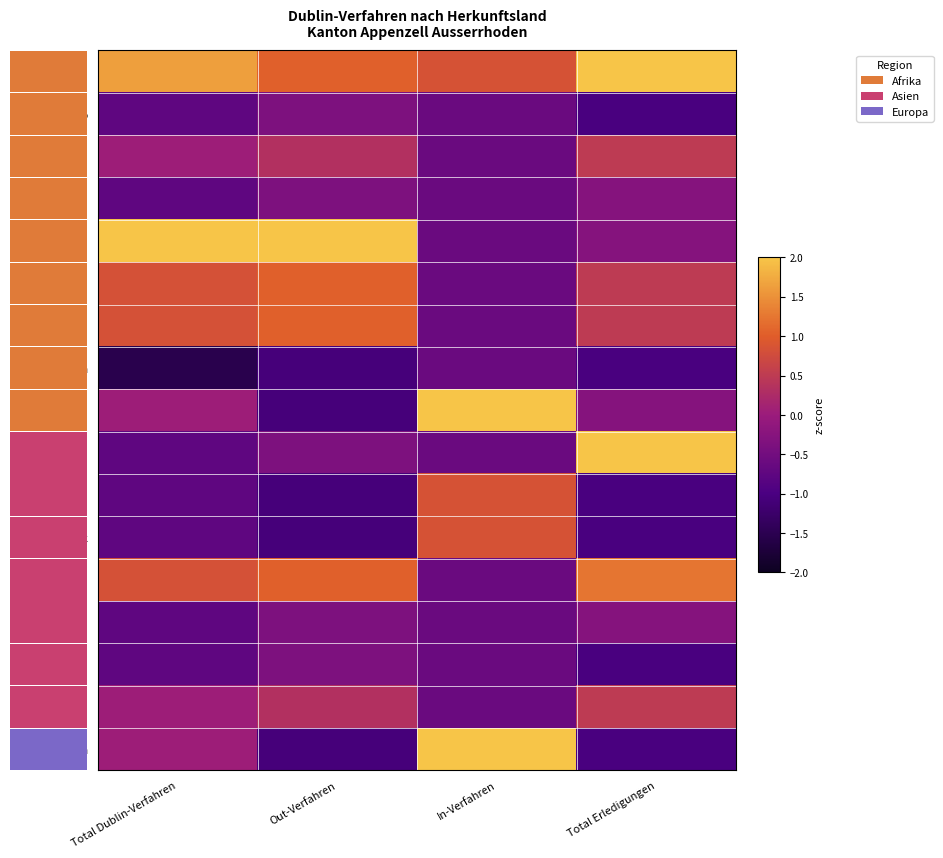

Rank the categories by Sri Lanka value from highest to lowest.

Out-Verfahren, In-Verfahren, Total Dublin-Verfahren, Total Erledigungen